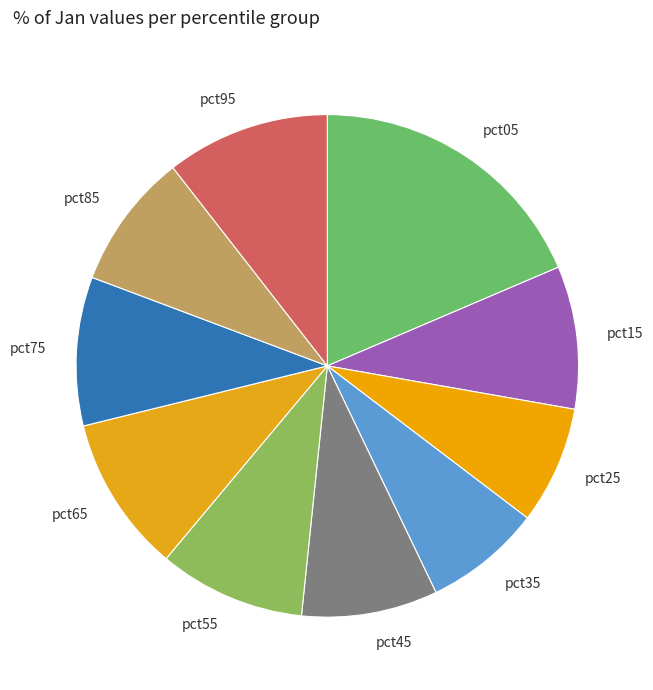

Which has a higher value, pct15 or pct05?

pct05